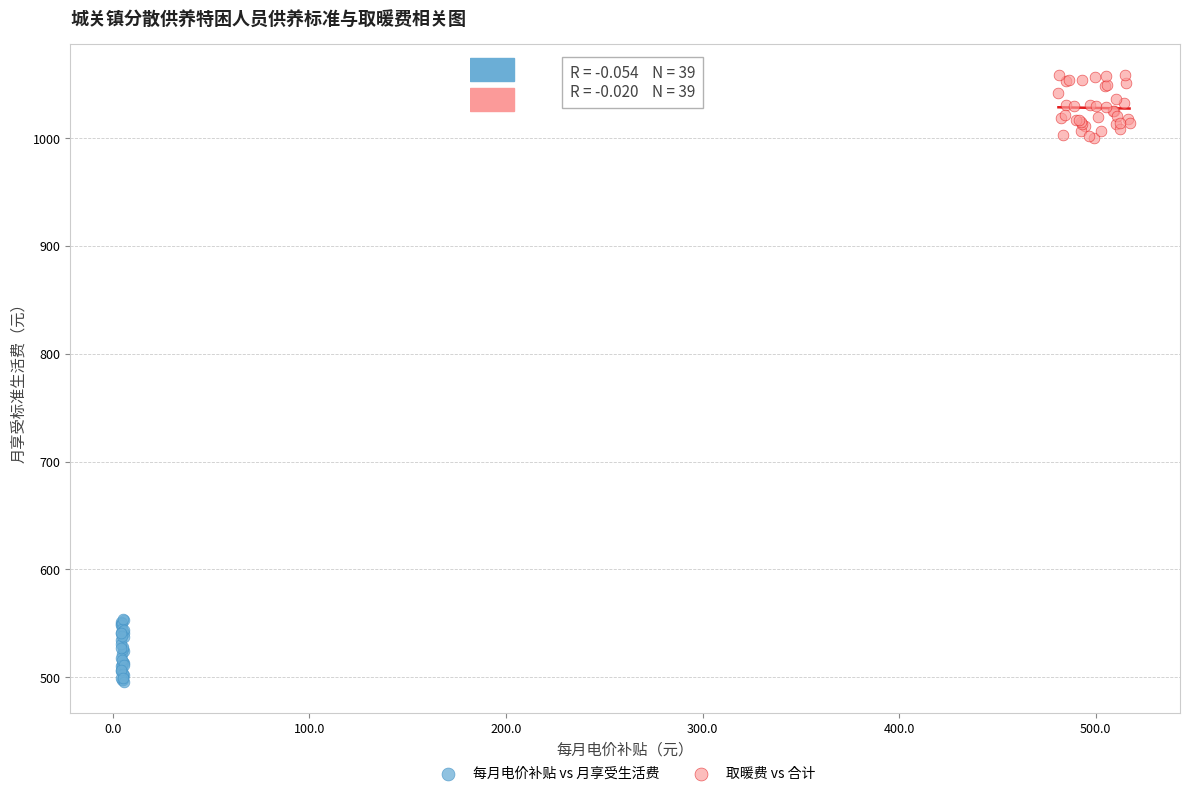

Which series contains the highest Y value?

取暖费 vs 合计